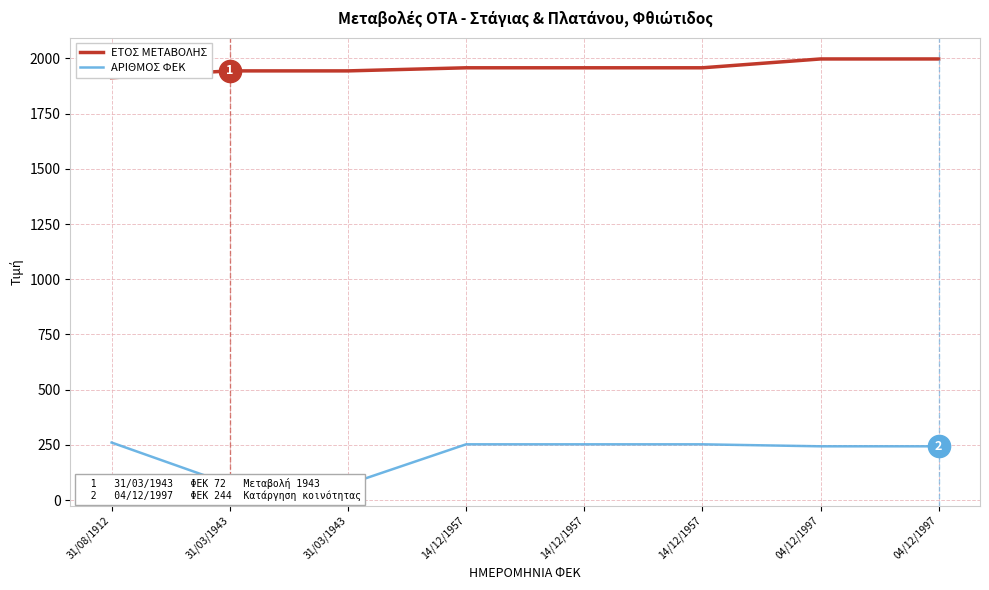

What value does the ΑΡΙΘΜΟΣ ΦΕΚ series have at 31/08/1912, to the nearest 50?

250